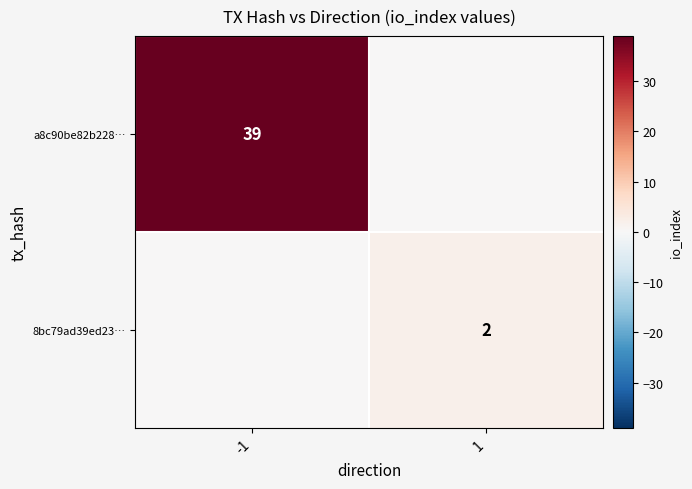

Is it true that 8bc79ad39ed23… equals 3 at 1?

False